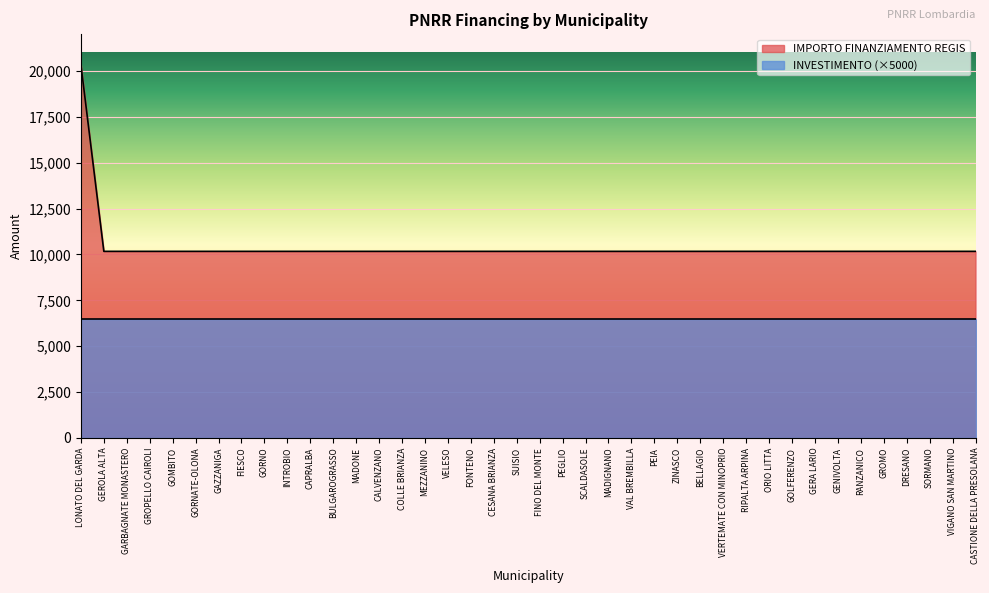

What position from the right is BELLAGIO?

13